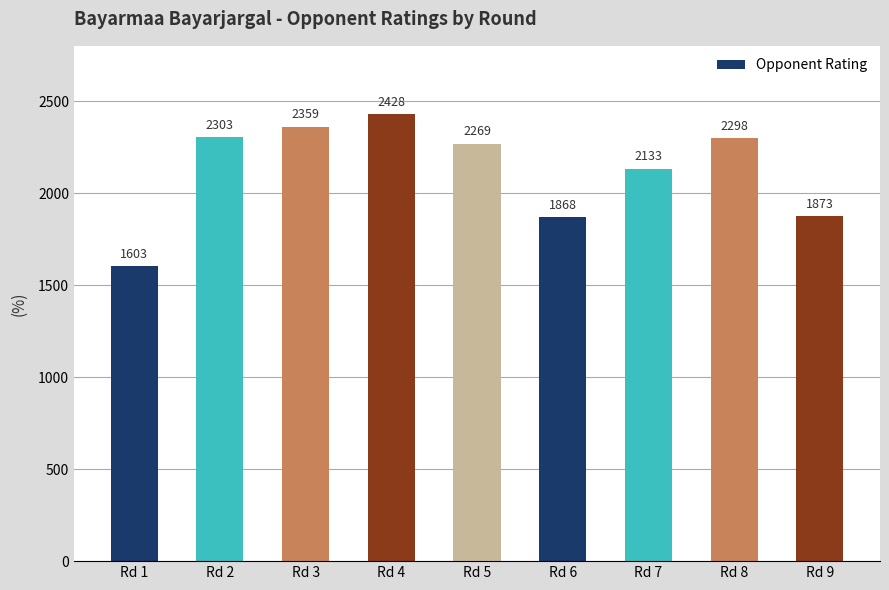

Which has a higher value, Rd 9 or Rd 6?

Rd 9